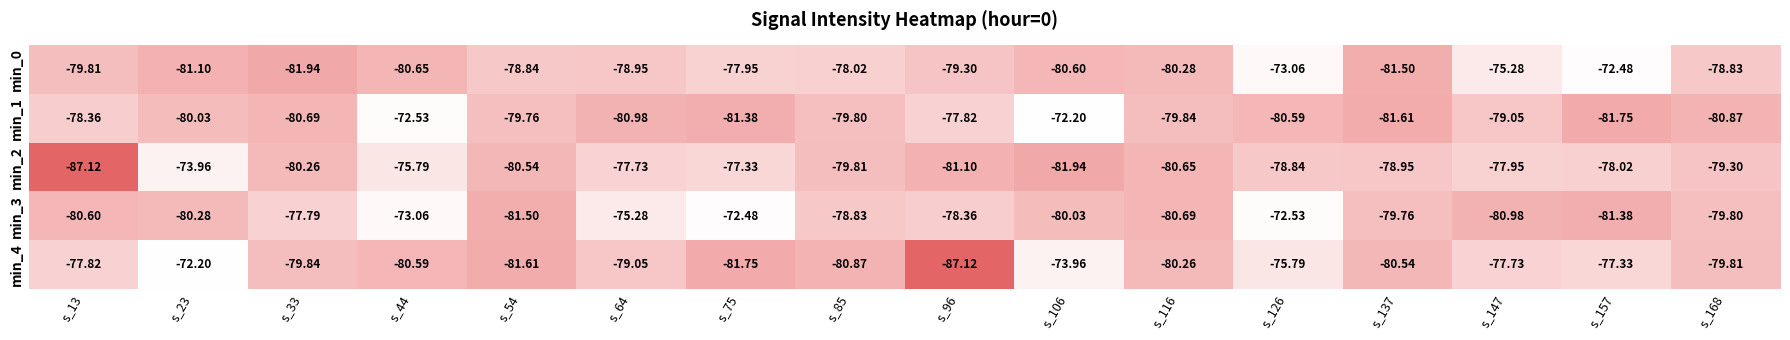

Between s_157 and s_116, which is larger?

s_157